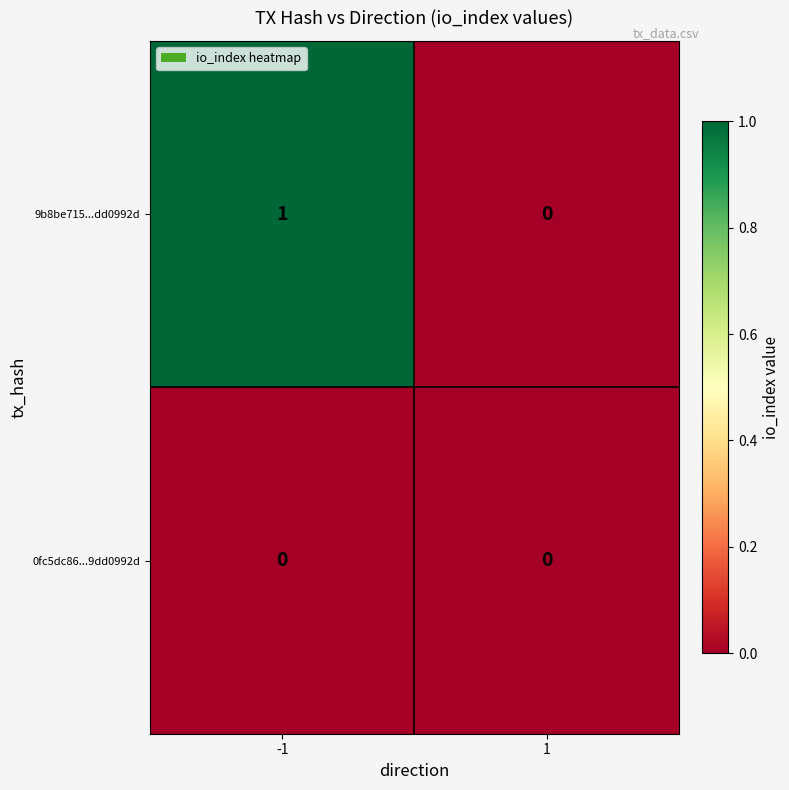

Reading left to right, what are all the values shown in this chart?

9b8be715...dd0992d: 1	0
0fc5dc86...9dd0992d: 0	0